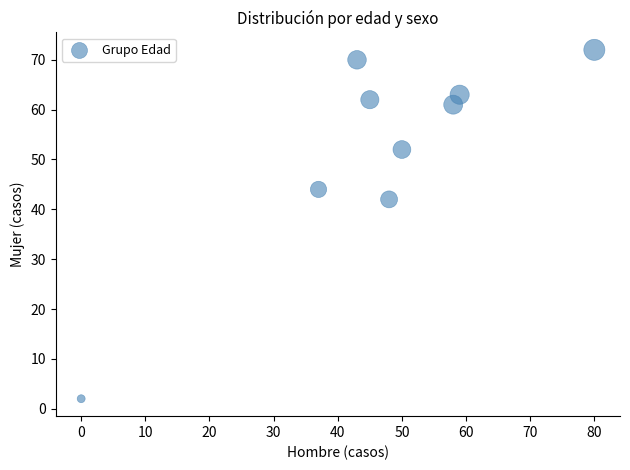

What Y value in the scatter plot is closest to 37?

42